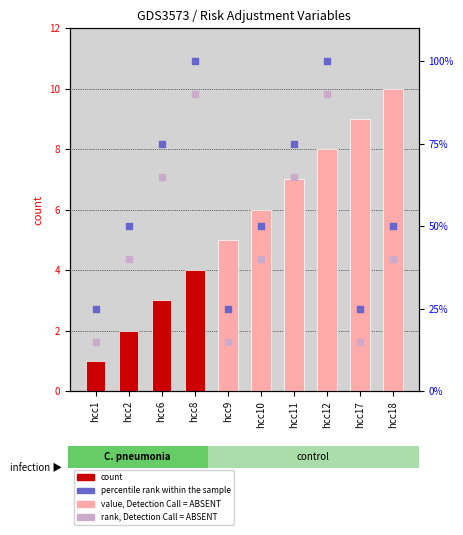

What is the total value across all series at hcc18?

100